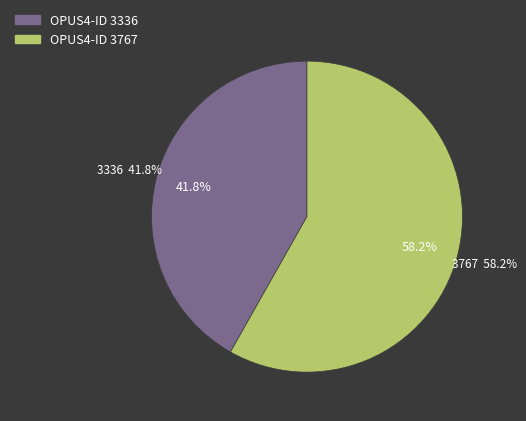

True or false: 3336 accounts for 37% of the total.

False